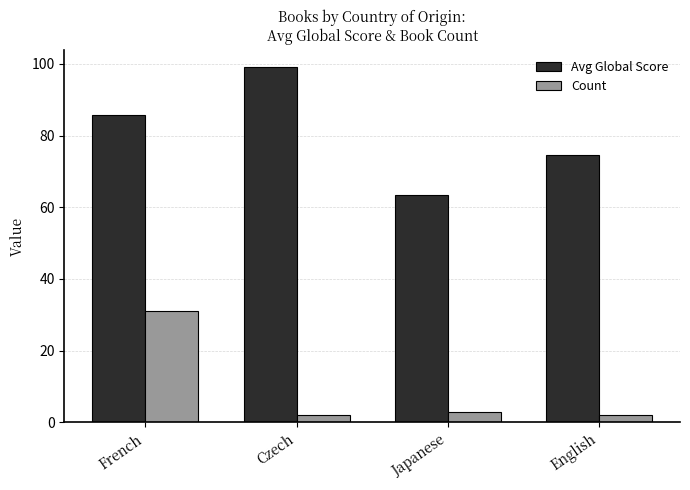

List the series in order of their peak value, highest first.

Avg Global Score, Count